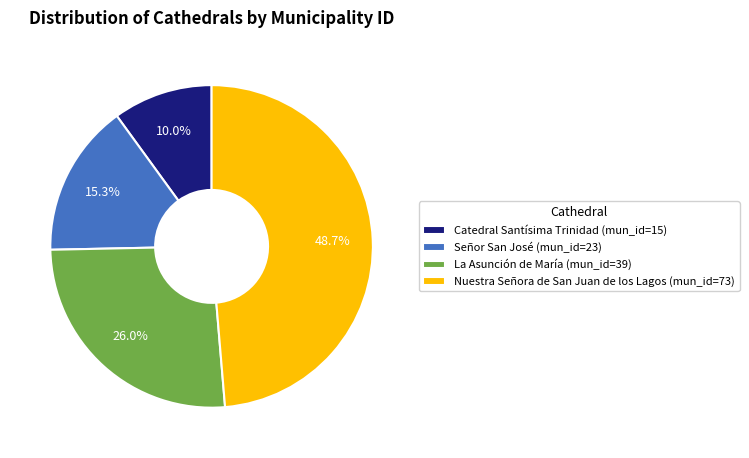

To the nearest percent, what percentage of the pie is Catedral Santísima Trinidad?

10%